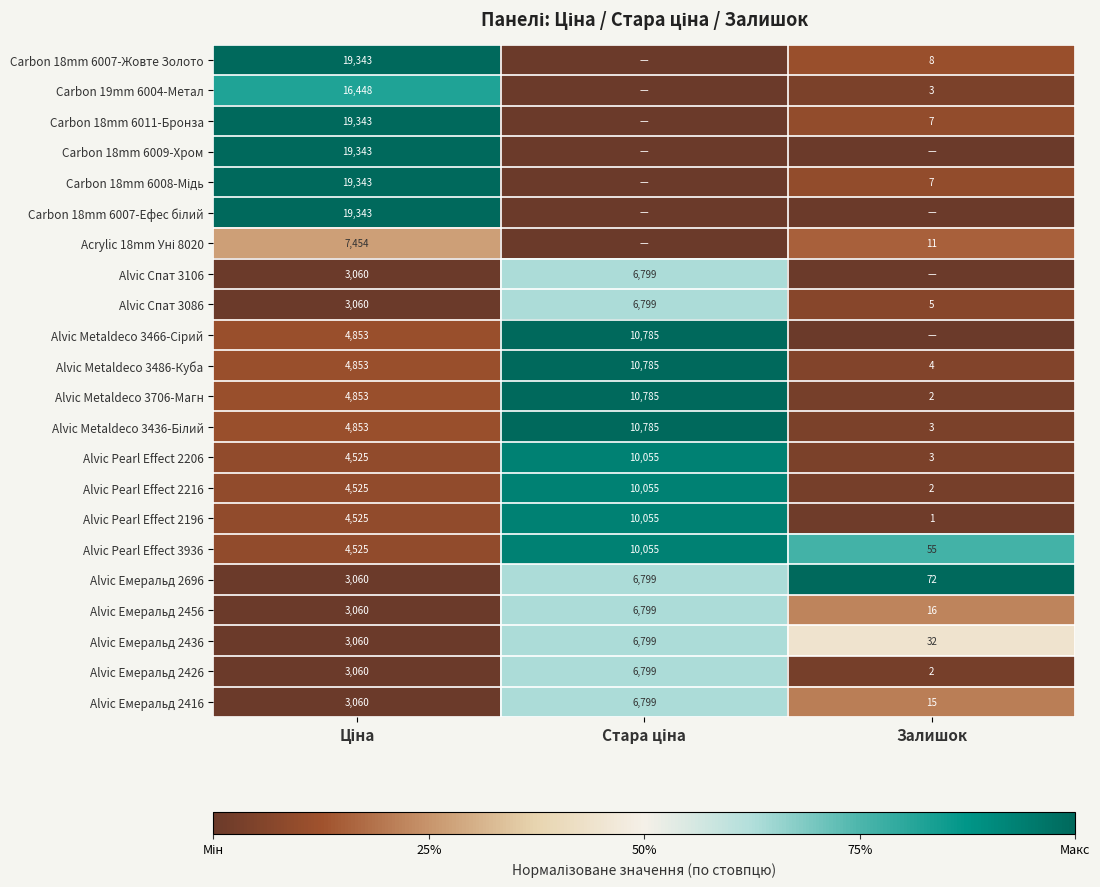

What is the sum of all Alvic Емеральд 2436 values?

9891